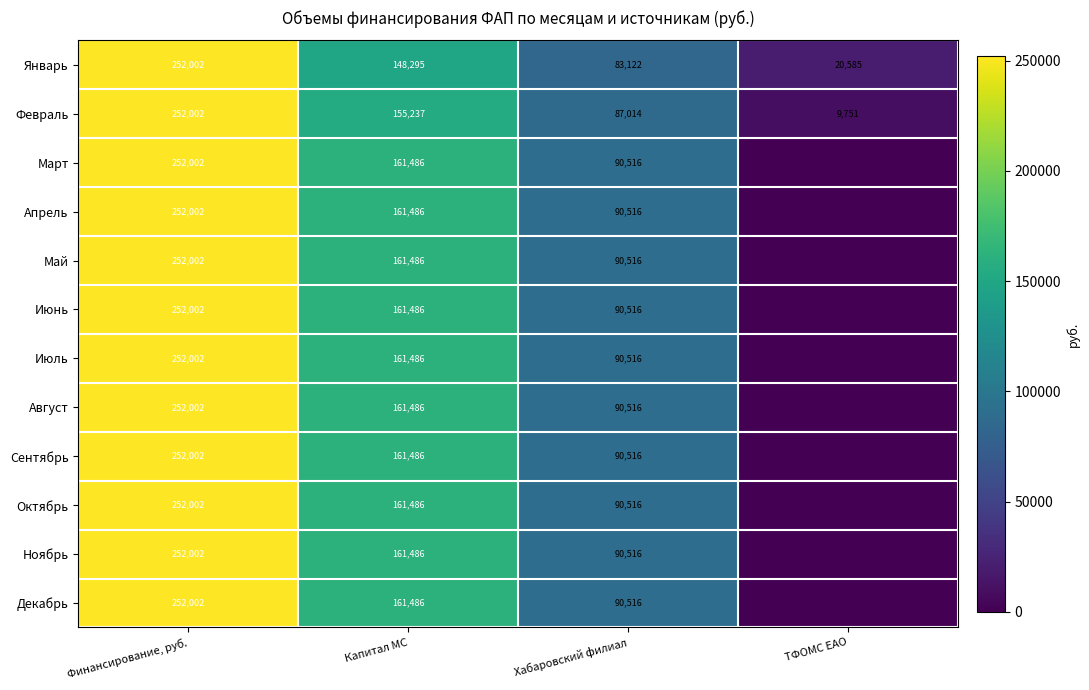

What is the difference between the maximum and minimum values in the Февраль series?

242251